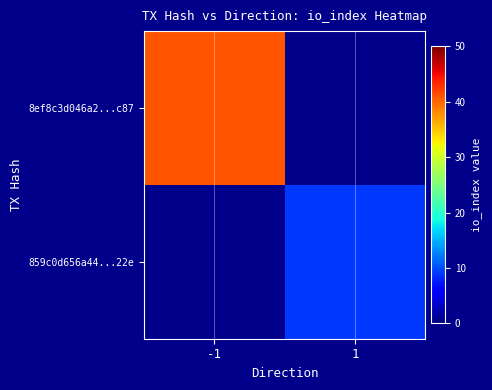

True or false: 859c0d656a44...22e has a value of 9.0 at 1.

True